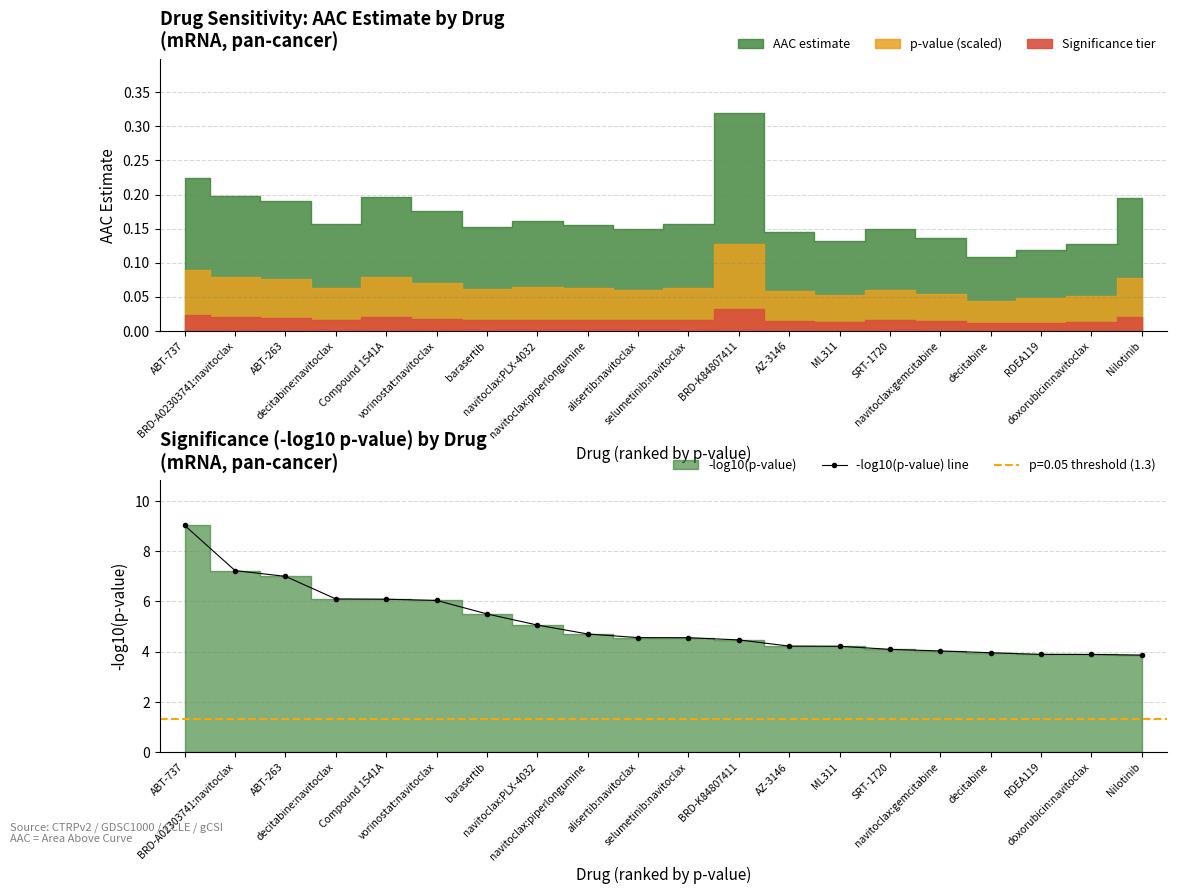

Which category has the lowest value across all series?

Nilotinib